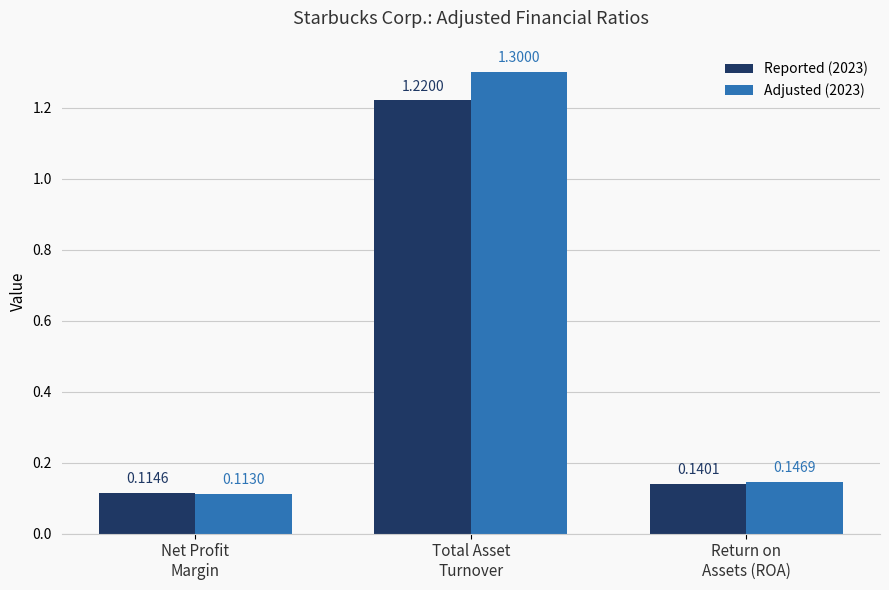

Rank the series at Net Profit
Margin from lowest to highest value.

Adjusted (2023), Reported (2023)